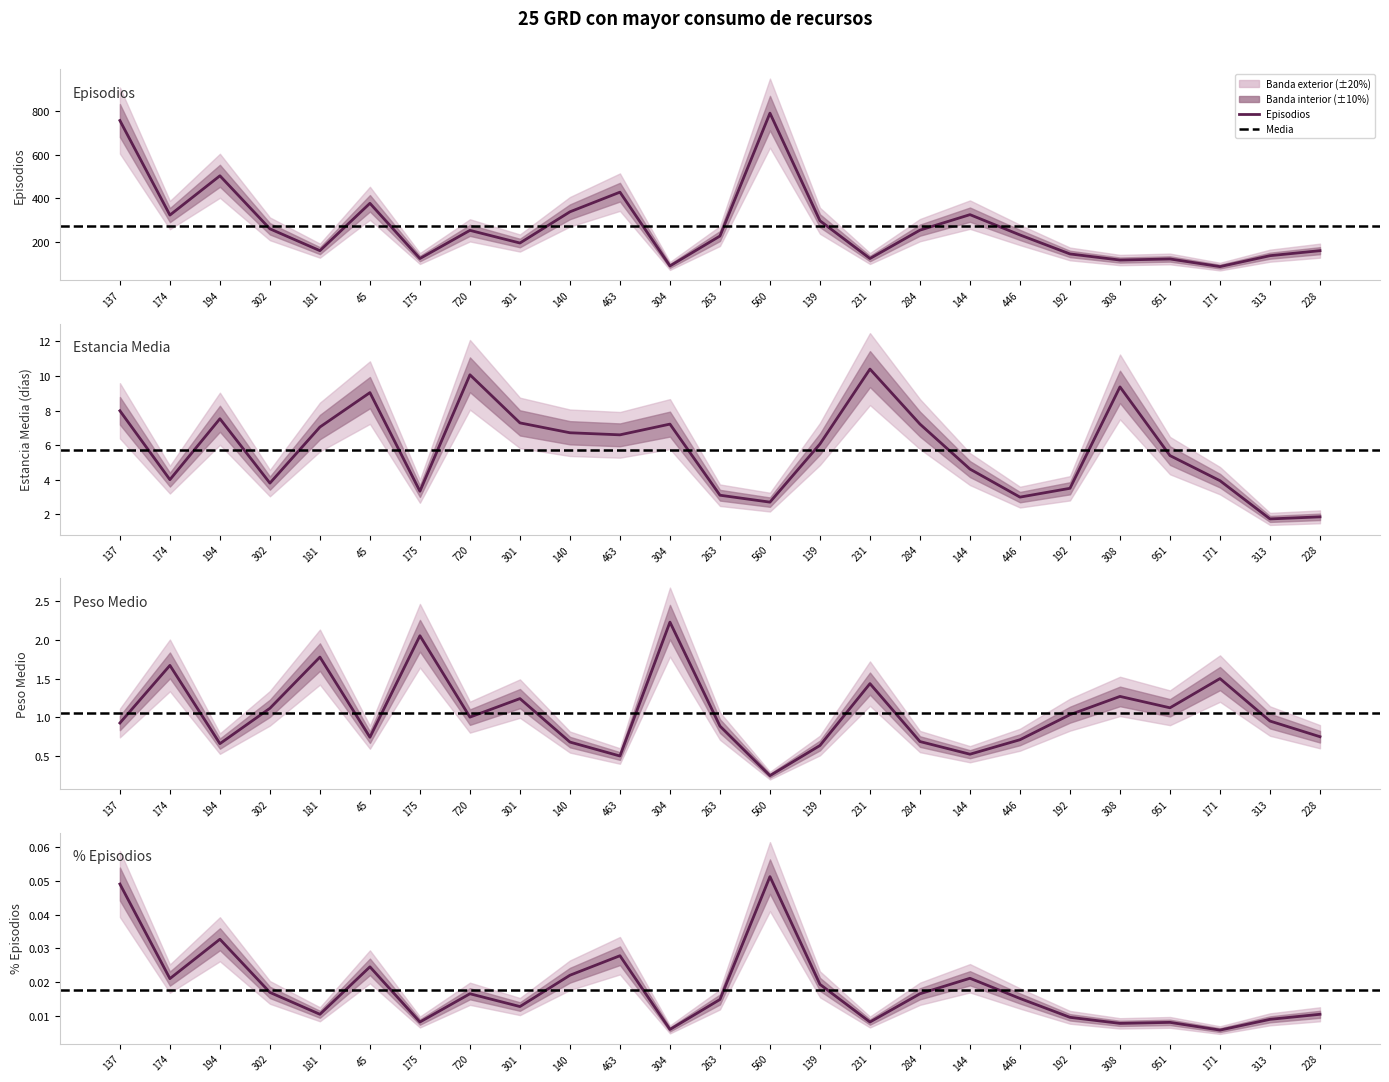

How many interior local valleys does the Estancia Media series have?

7